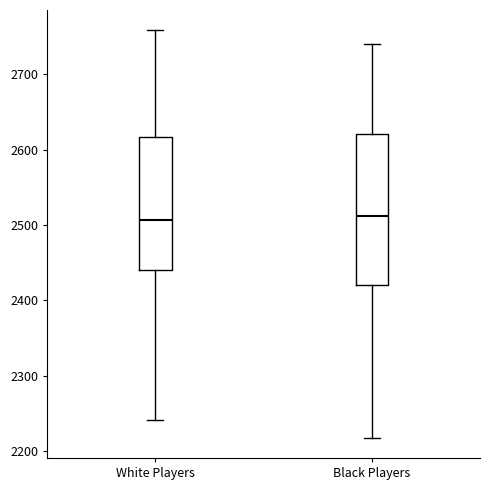

Where does the median line of the box for Black Players sit on the y-axis? The values are not printed on the chart, so give them approximately, as read against the axis.

2510